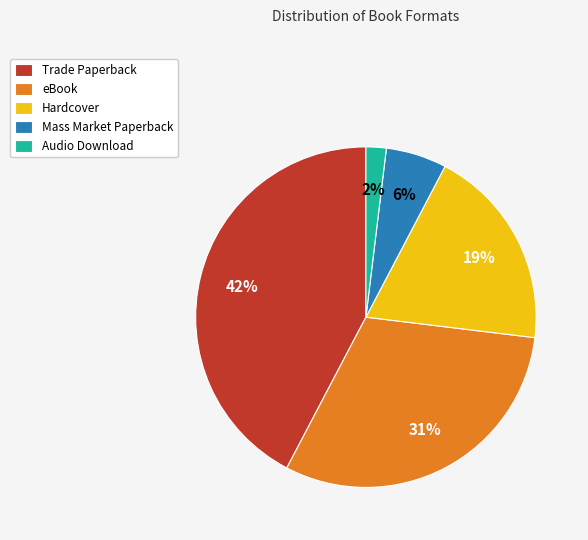

Which slice is the smallest?

Audio Download